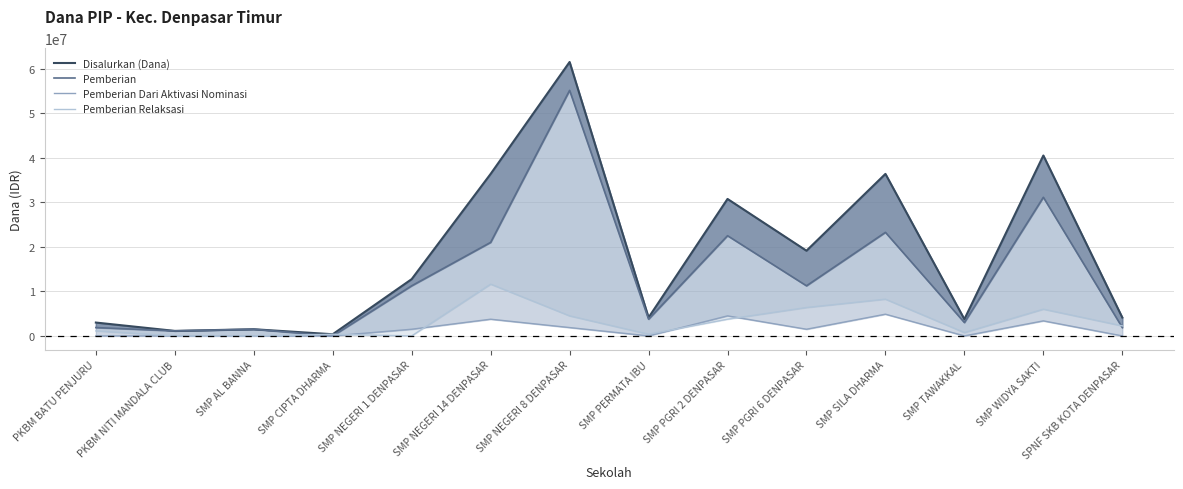

The value of Pemberian Dari Aktivasi Nominasi at SMP AL BANNA is 0. True or false?

True